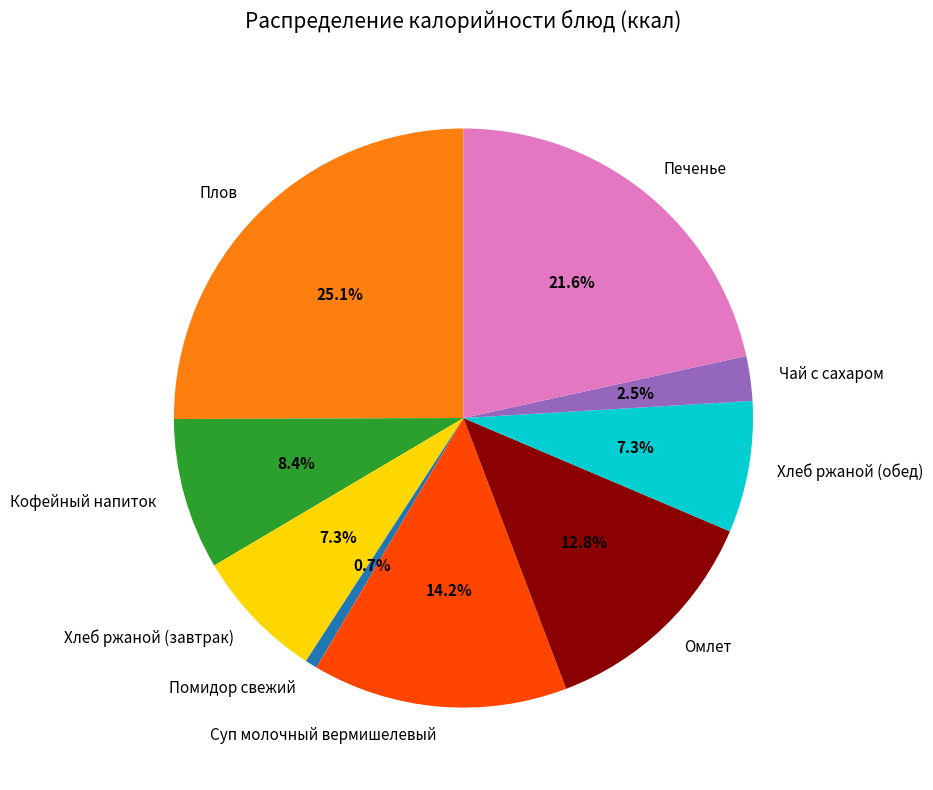

What percentage do Хлеб ржаной (обед) and Чай с сахаром together represent?

9.8%